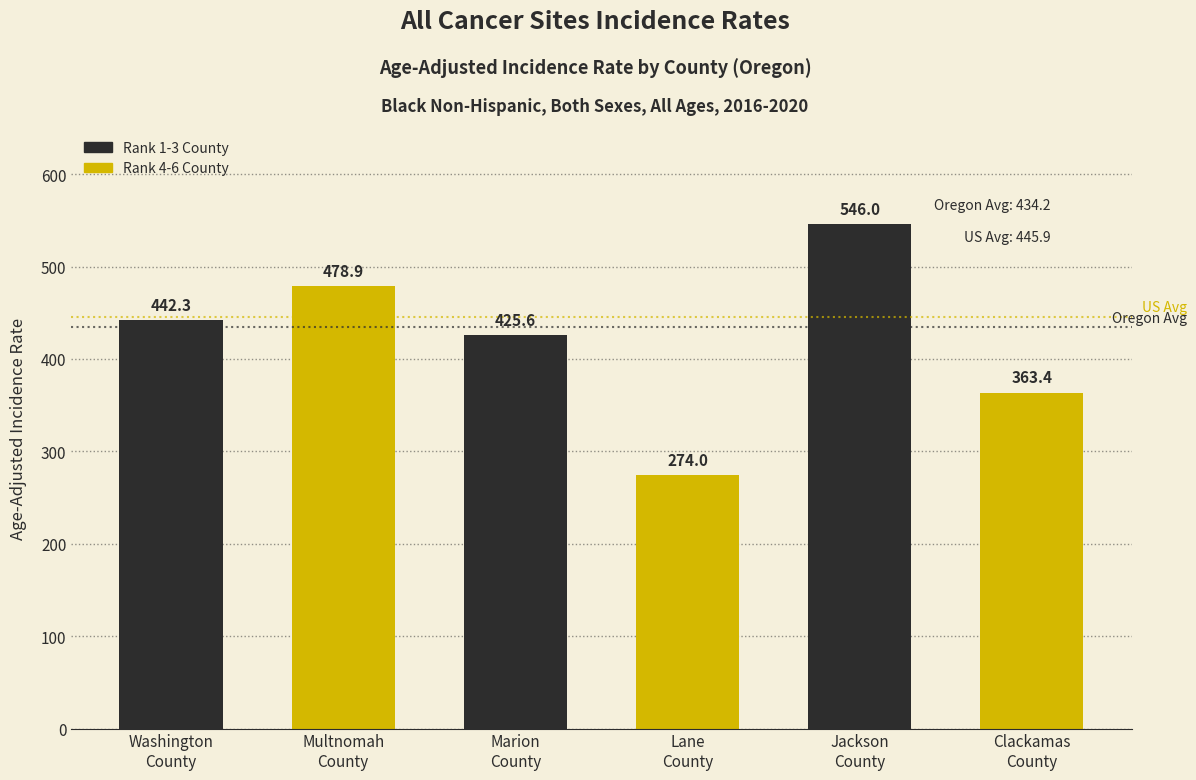

Reading right to left, extract all data points from this chart.

363.4	546.0	274.0	425.6	478.9	442.3